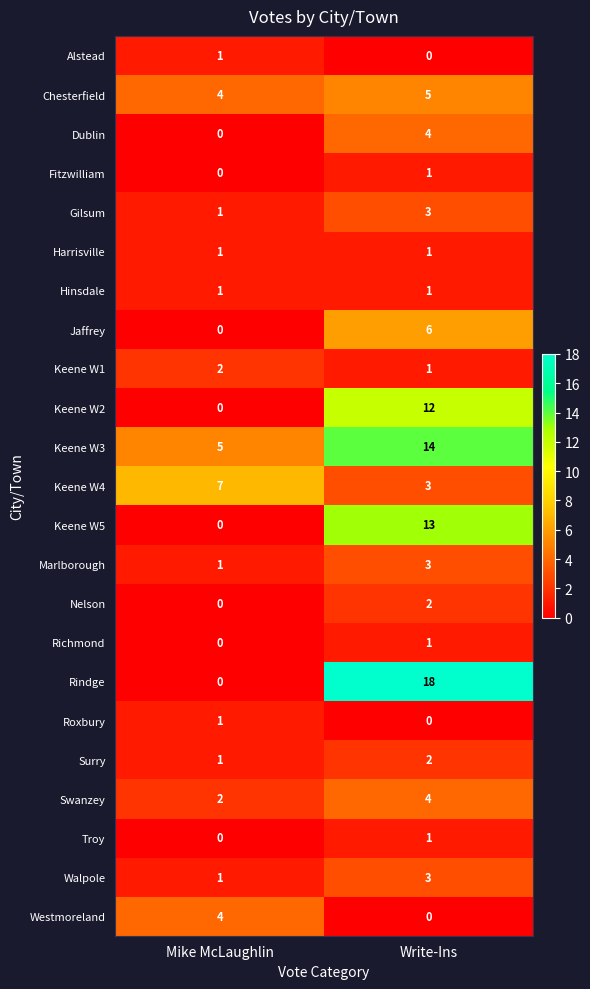

How many series are shown in this chart?

23